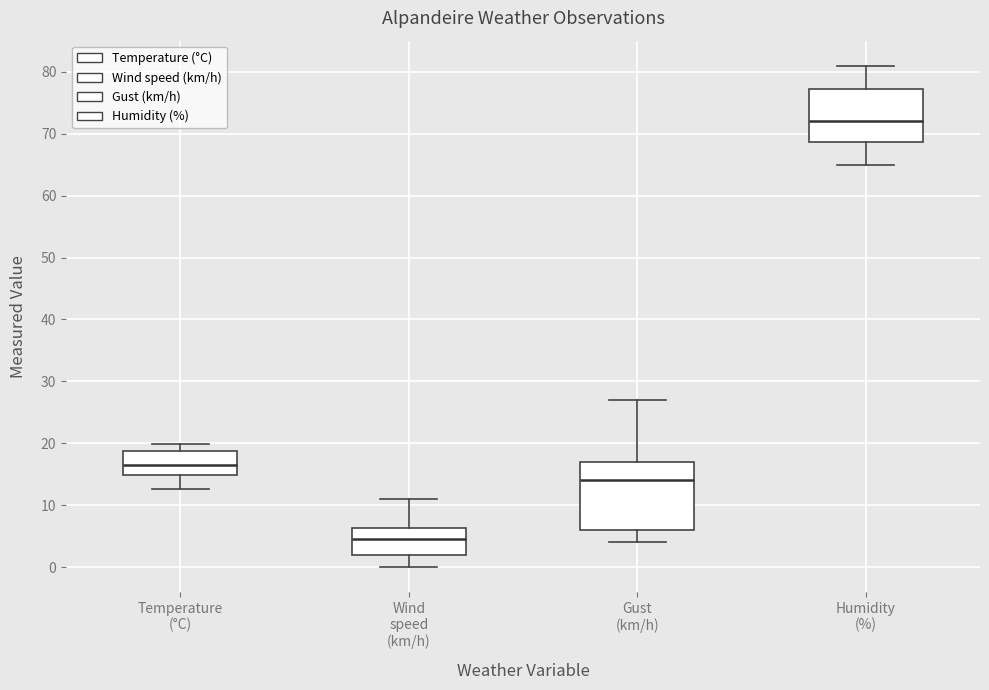

Comparing the boxes themselves (not the whiskers), which one is the tallest?

Gust (km/h)